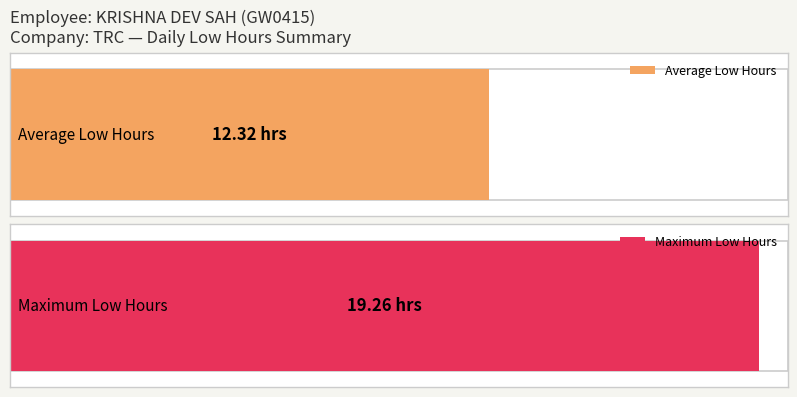

What is the maximum value shown in the chart?

19.3